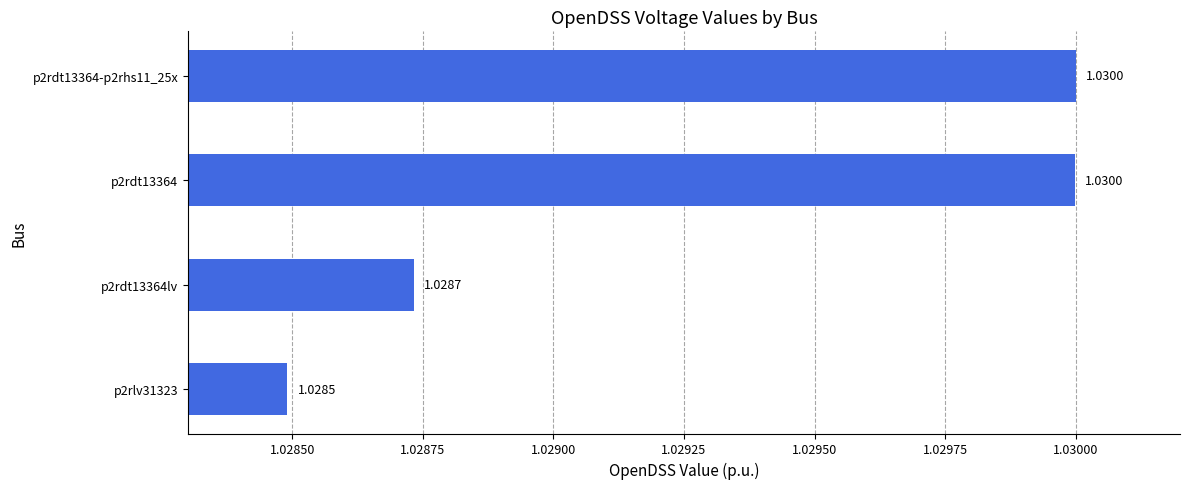

How many bars are there in total?

4